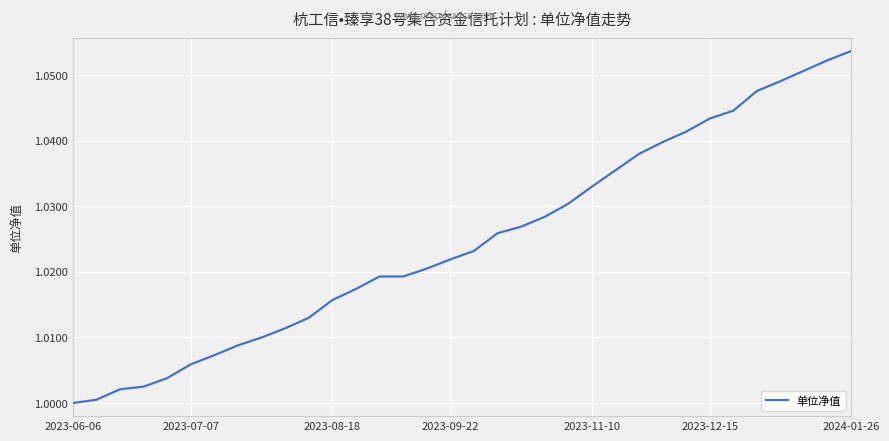

How many lines are shown in the chart?

1